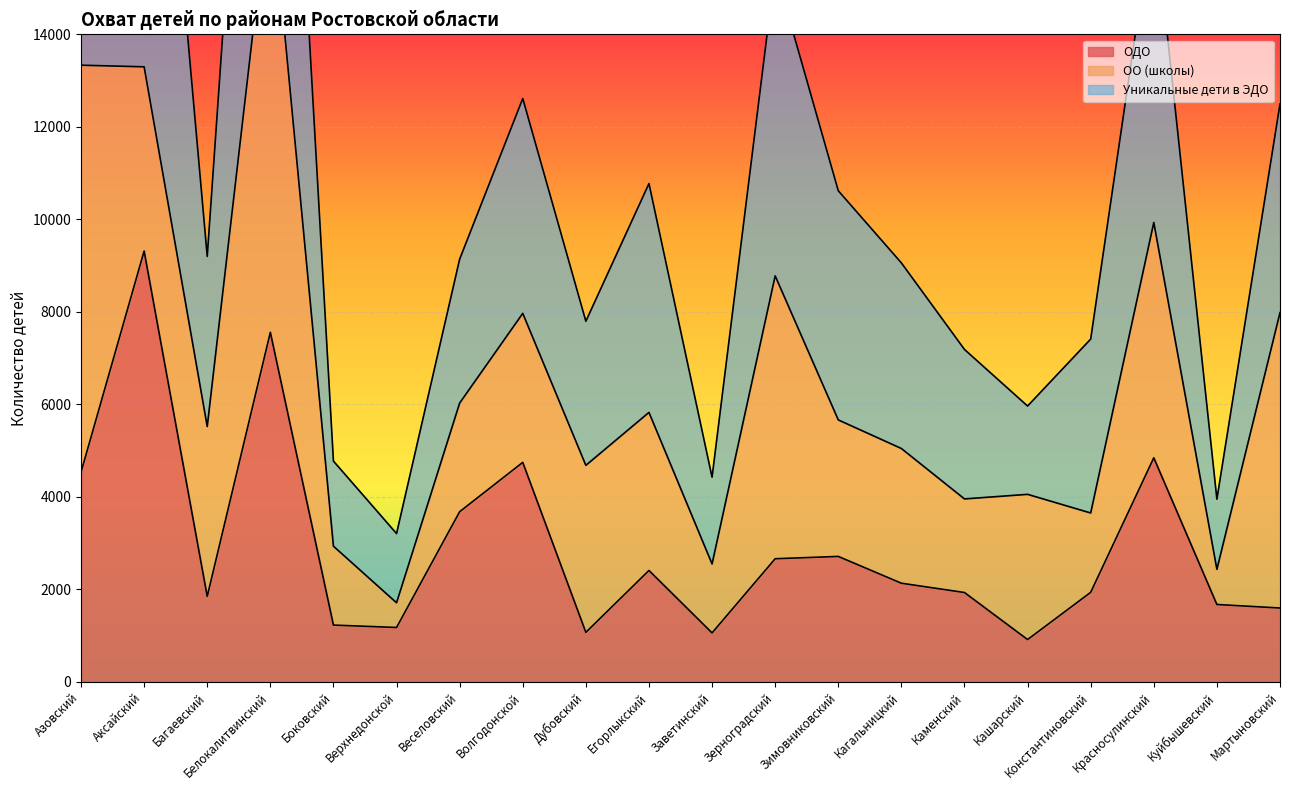

In Уникальные дети в ЭДО, how many points are lower than both neighbors (excluding endpoints)?

6